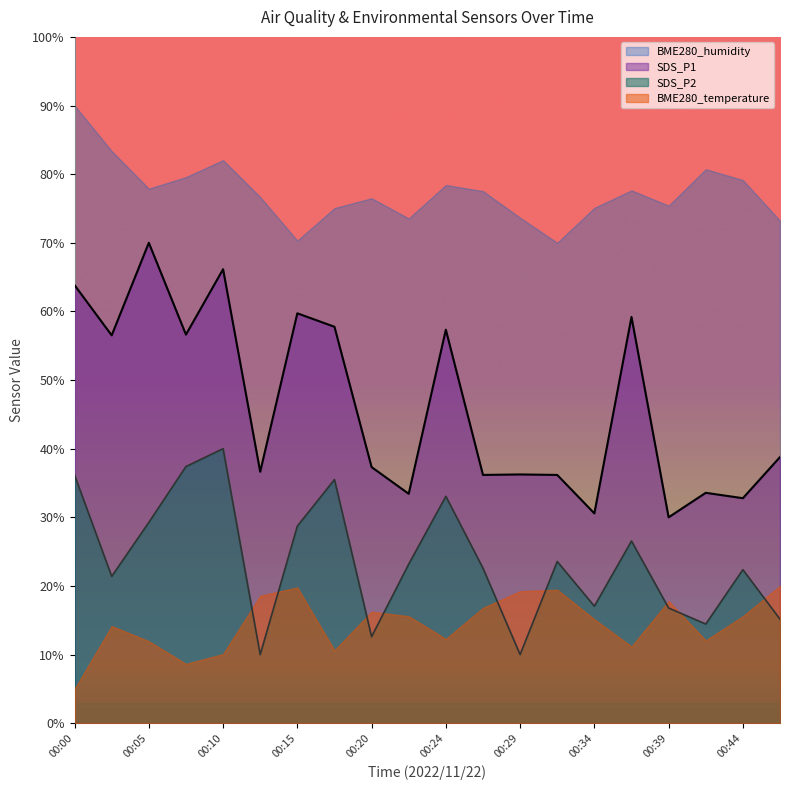

Does the chart have visible grid lines?

No